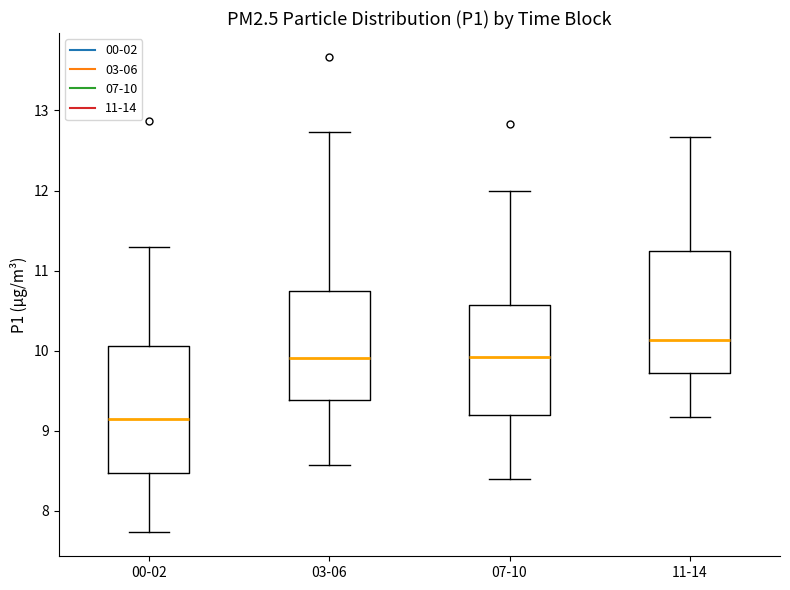

Which box's median line is the highest?

11-14